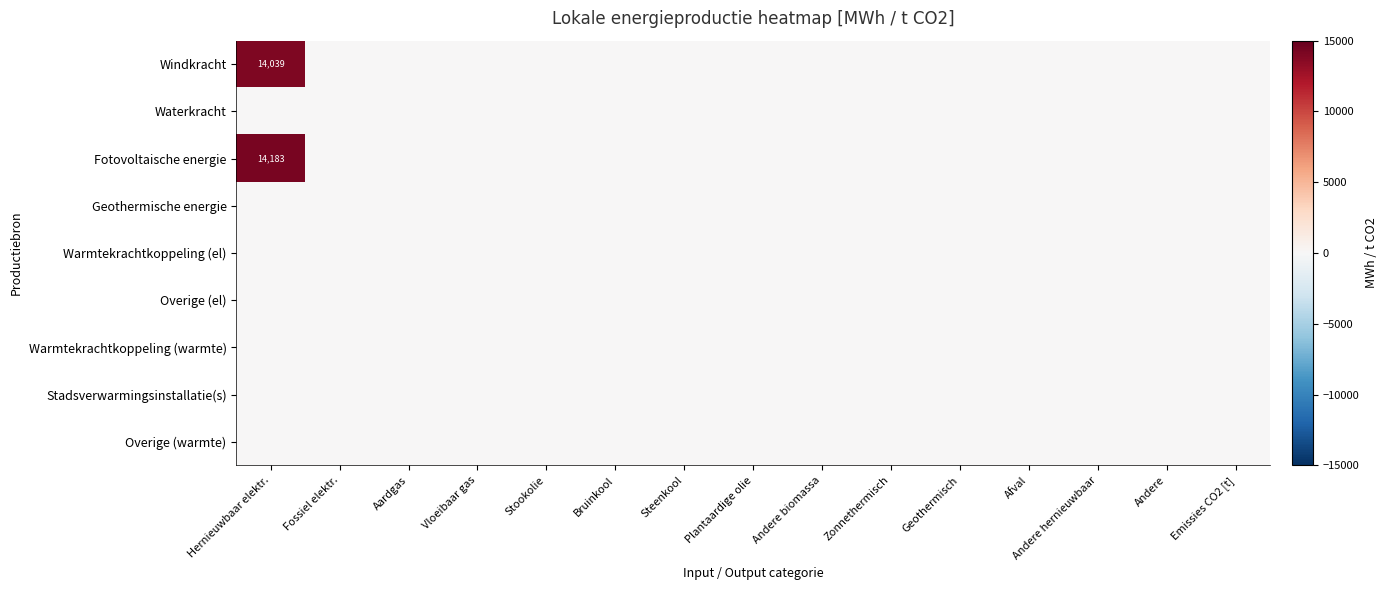

Rank the series by their maximum value, from highest to lowest.

Fotovoltaische energie, Windkracht, Waterkracht, Geothermische energie, Warmtekrachtkoppeling (el), Overige (el), Warmtekrachtkoppeling (warmte), Stadsverwarmingsinstallatie(s), Overige (warmte)